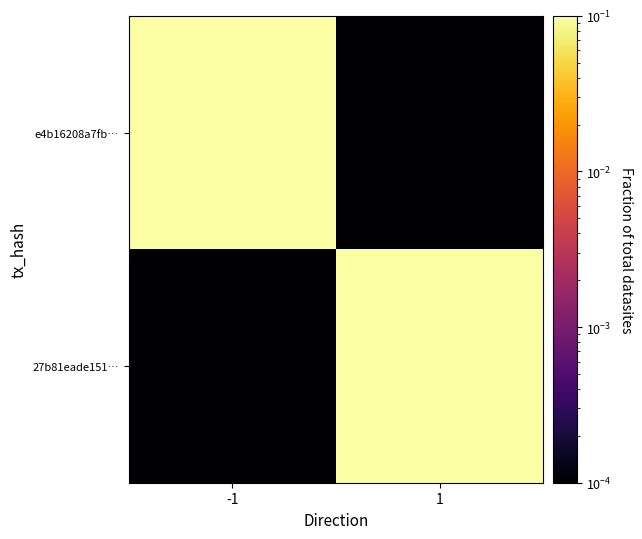

Reading right to left, transcribe all the data shown in this chart.

e4b16208a7fb…: 1=0.0	-1=0.2
27b81eade151…: 1=0.8	-1=0.0